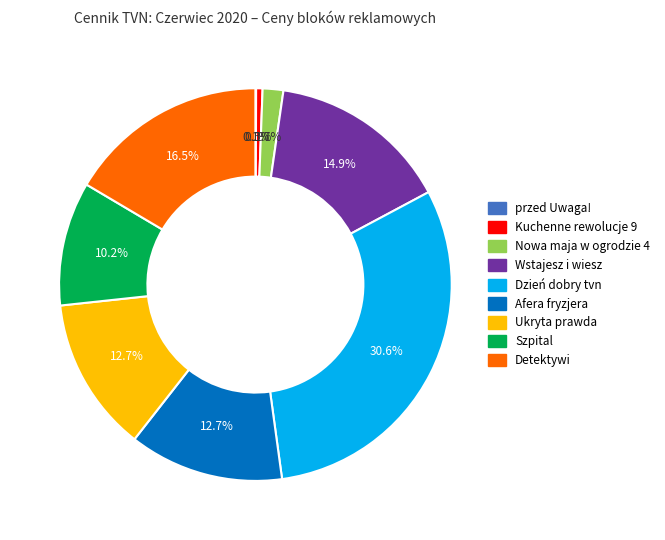

Is there a majority slice in this chart?

No